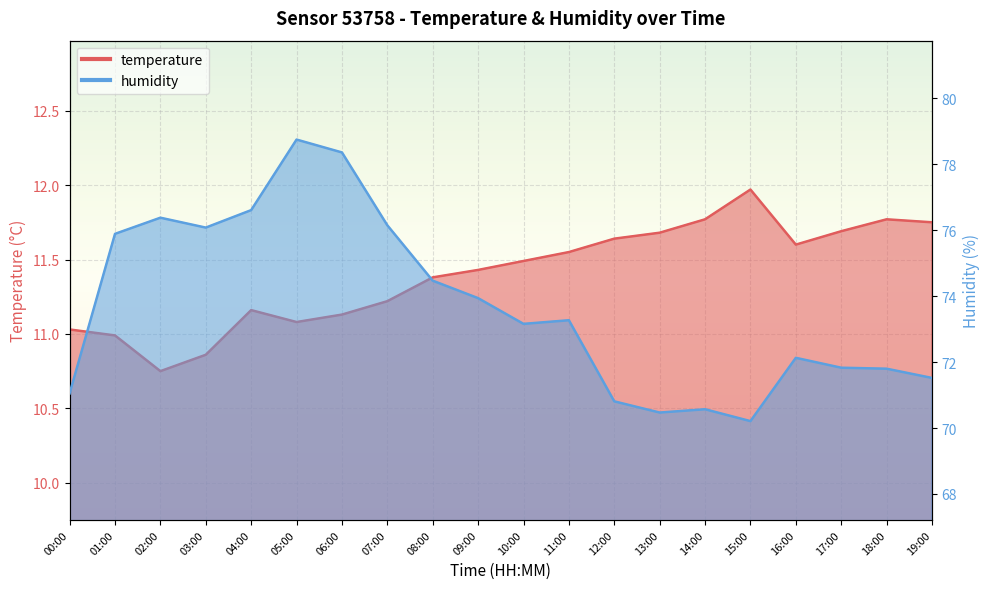

Reading left to right, extract all data points from this chart.

temperature: 00:00=11.0	01:00=11.0	02:00=10.8	03:00=10.9	04:00=11.2	05:00=11.1	06:00=11.1	07:00=11.2	08:00=11.4	09:00=11.4	10:00=11.5	11:00=11.6	12:00=11.6	13:00=11.7	14:00=11.8	15:00=12.0	16:00=11.6	17:00=11.7	18:00=11.8	19:00=11.8
humidity: 00:00=71.0	01:00=75.9	02:00=76.4	03:00=76.1	04:00=76.6	05:00=78.8	06:00=78.4	07:00=76.2	08:00=74.5	09:00=73.9	10:00=73.2	11:00=73.3	12:00=70.8	13:00=70.5	14:00=70.6	15:00=70.2	16:00=72.1	17:00=71.8	18:00=71.8	19:00=71.5